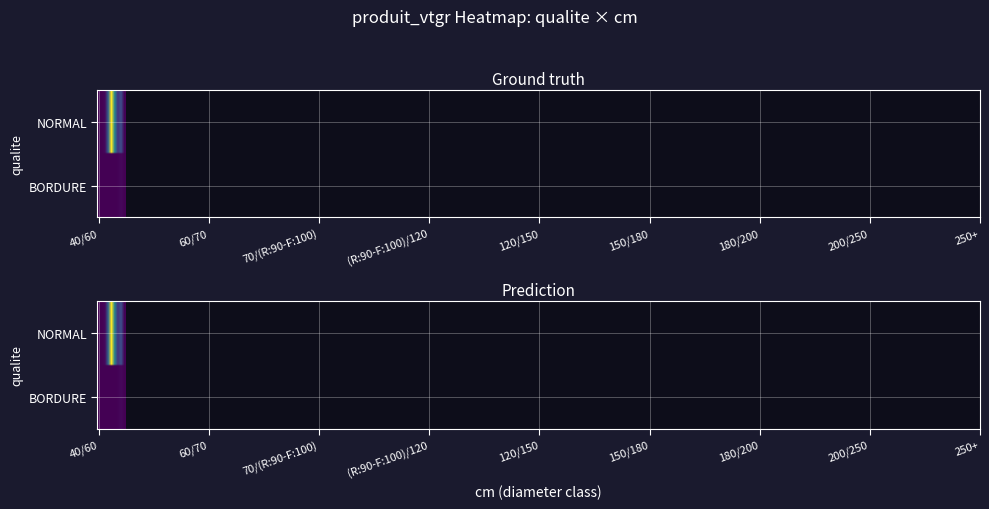

What is the sum of all BORDURE values?

30.6